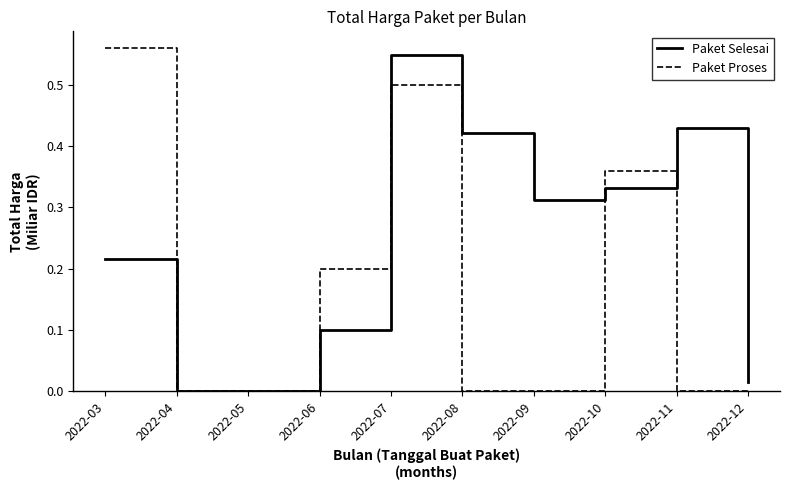

True or false: Paket Proses has a value of 0.3 at 2022-11.

False